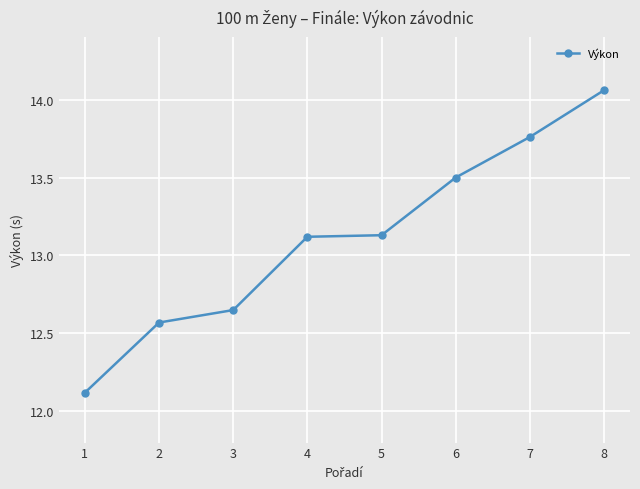

What is the difference between the second highest and second lowest values?

1.2